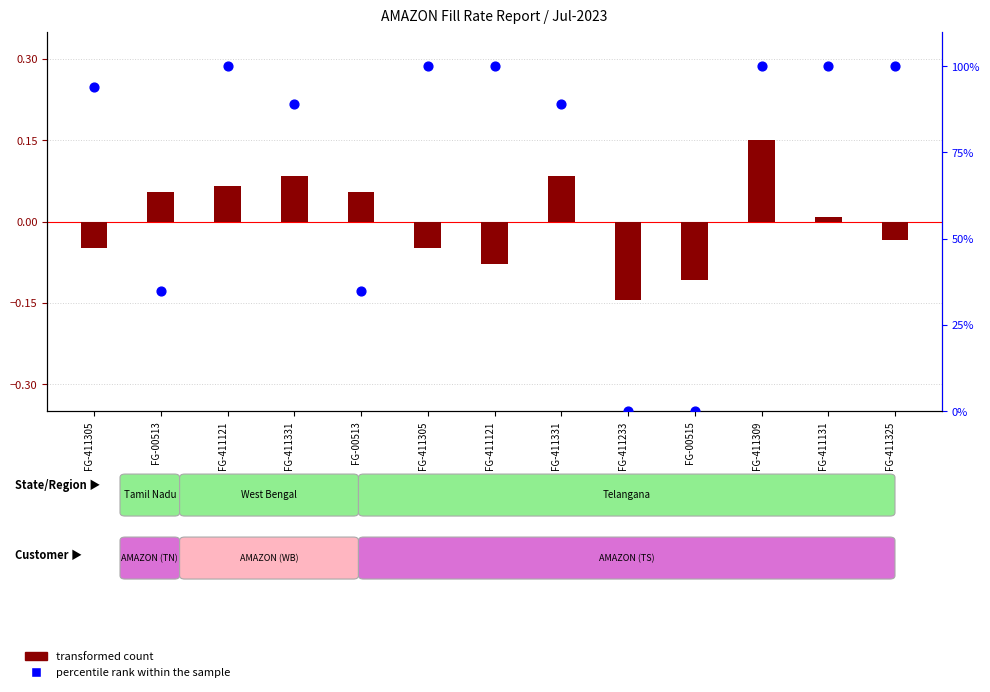

At how many categories does at least one series exceed 77?

9